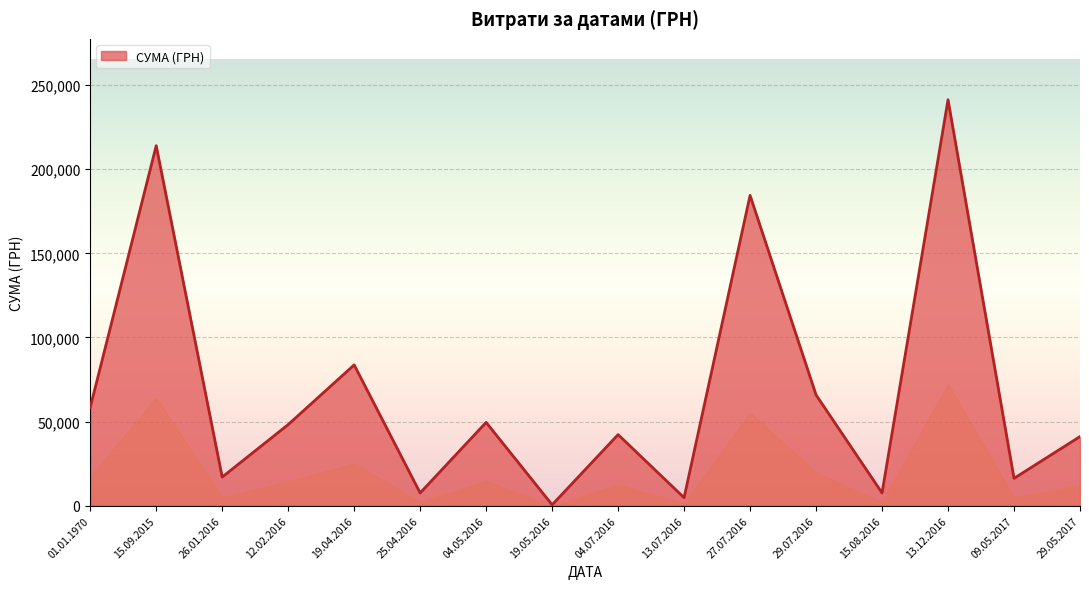

What is the ratio of the value at 29.07.2016 to the value at 15.09.2015?

0.3